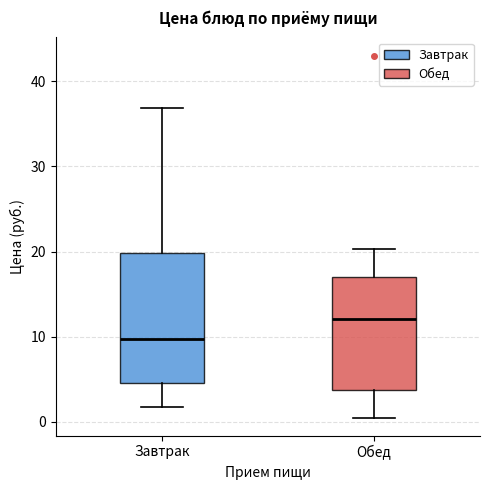

Where does the lower whisker of the box for Обед end on the y-axis? The values are not printed on the chart, so give them approximately, as read against the axis.

1